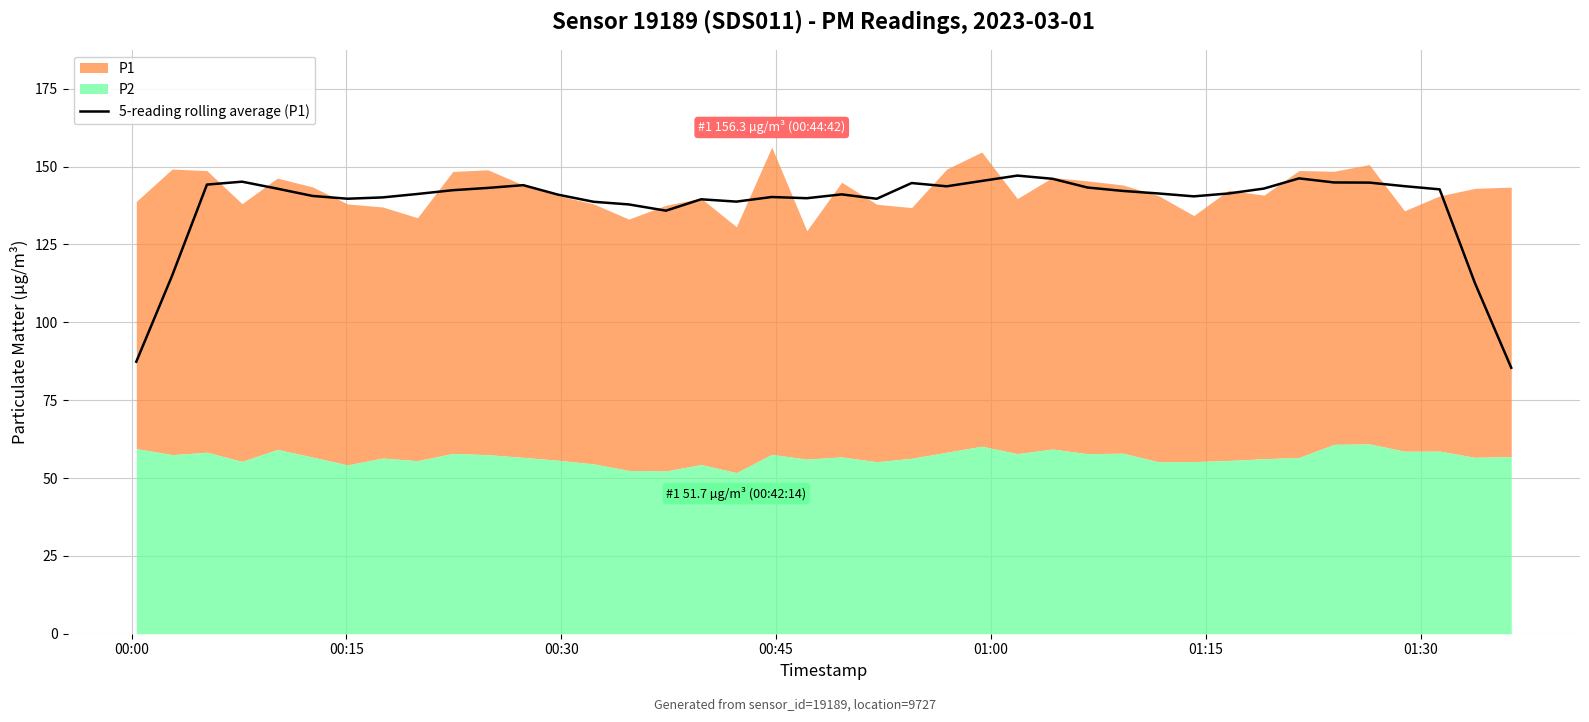

Rank the categories by value from highest to lowest.

25, 33, 26, 24, 00:45, 34, 35, 22, 00:30, 11, 36, 23, 27, 10, 32, 01:00, 37, 9, 28, 31, 29, 8, 20, 12, 01:15, 30, 18, 7, 19, 01:30, 21, 16, 17, 13, 14, 15, 00:15, 38, 00:00, 39